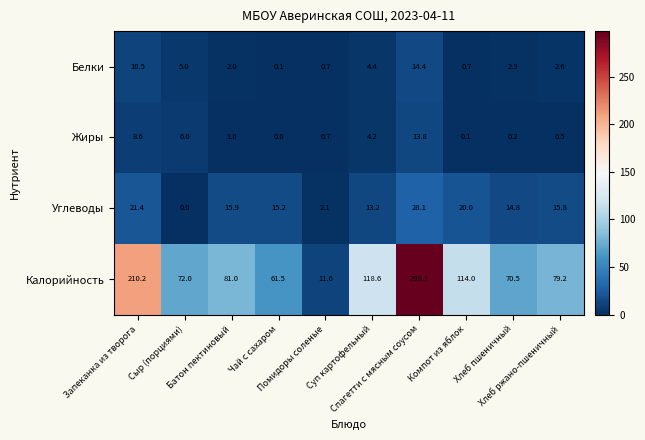

What is the highest value of the Жиры series?

13.8